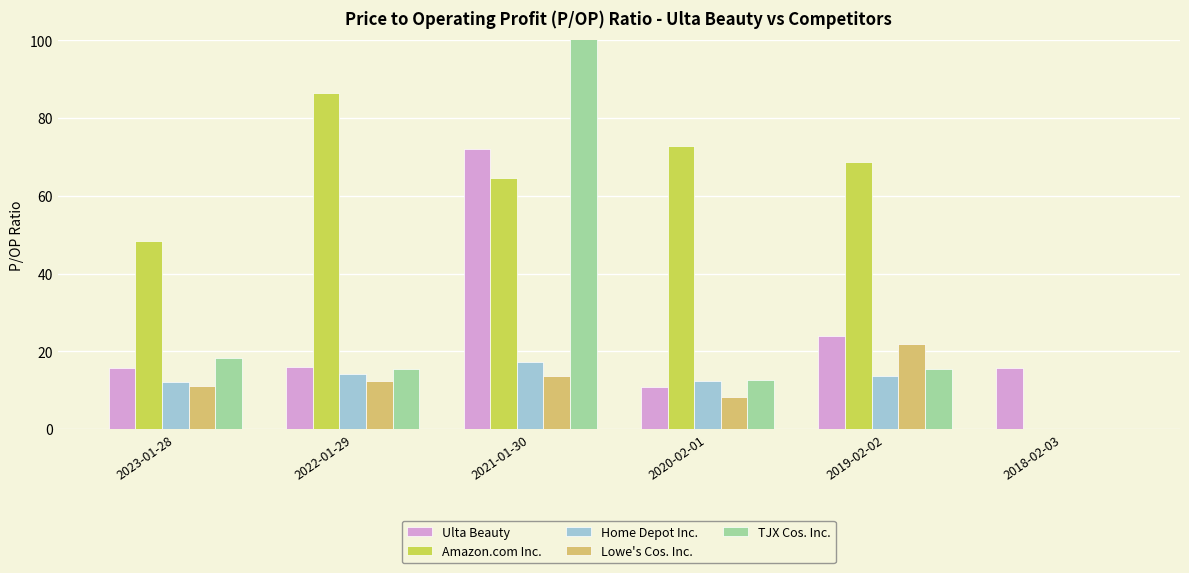

What position from the right is 2019-02-02?

2